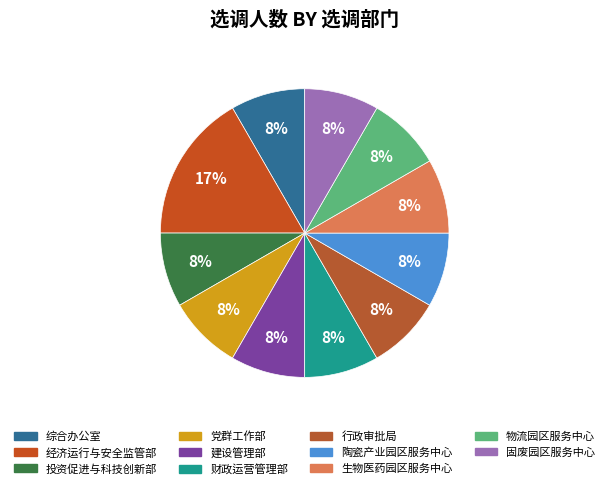

Do 建设管理部 and 行政审批局 together represent more than half of the pie?

No